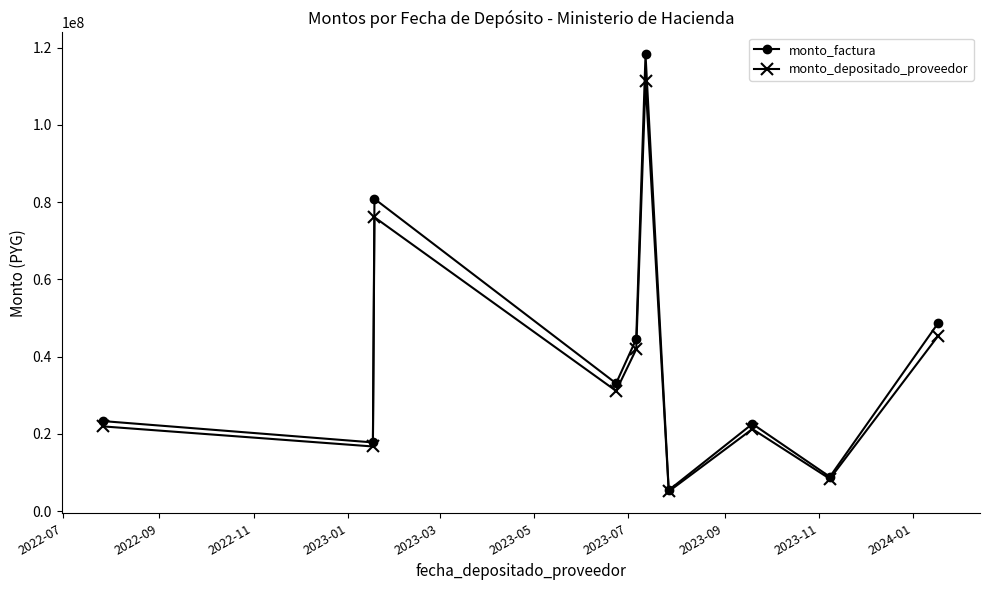

What is the maximum value for monto_depositado_proveedor?

111330763